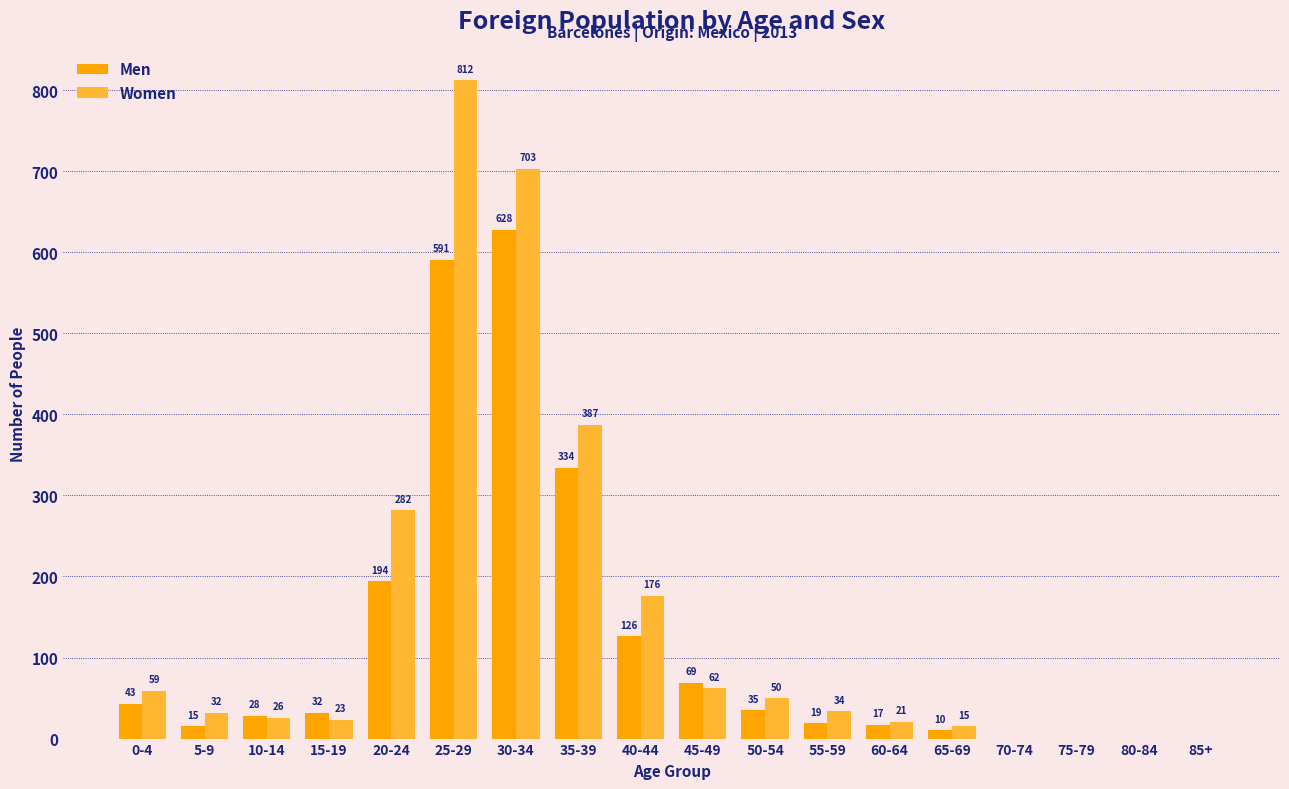

Where does the Men series first go above 32?

0-4